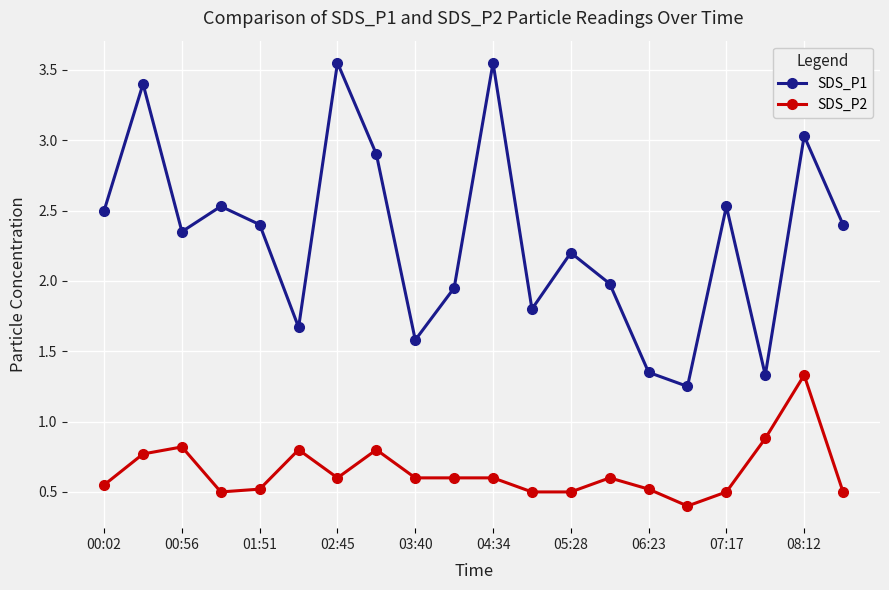

True or false: SDS_P2 and SDS_P1 intersect in this chart.

False